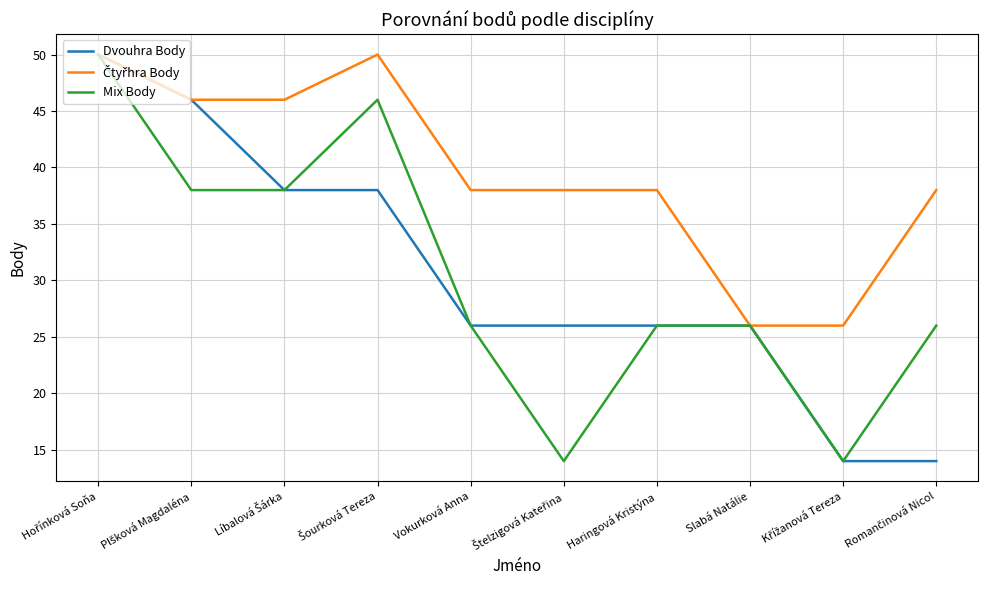

Is it true that Mix Body equals 26 at Vokurková Anna?

True